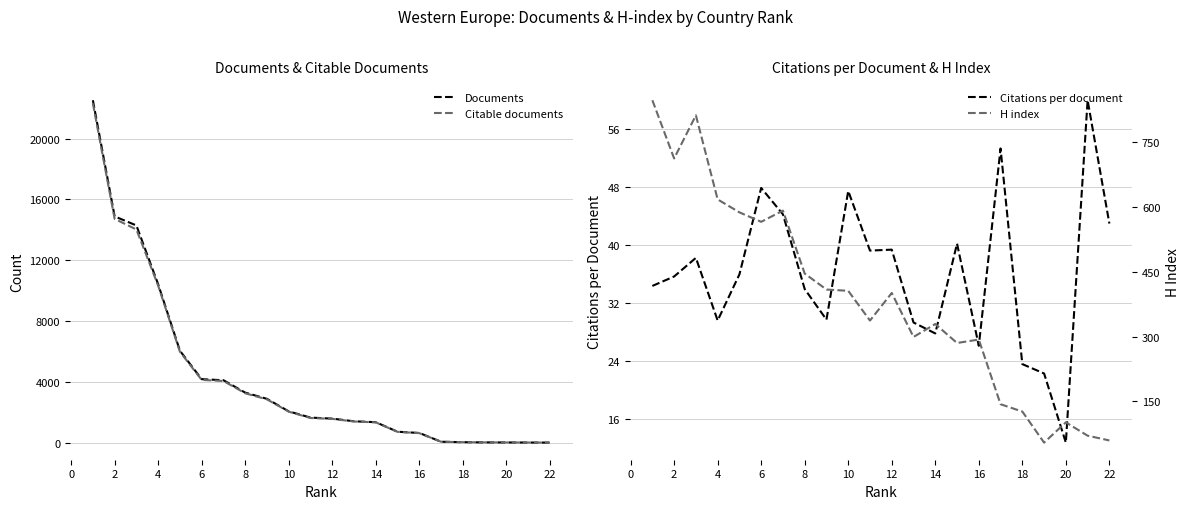

What is the maximum value for Documents?

22522